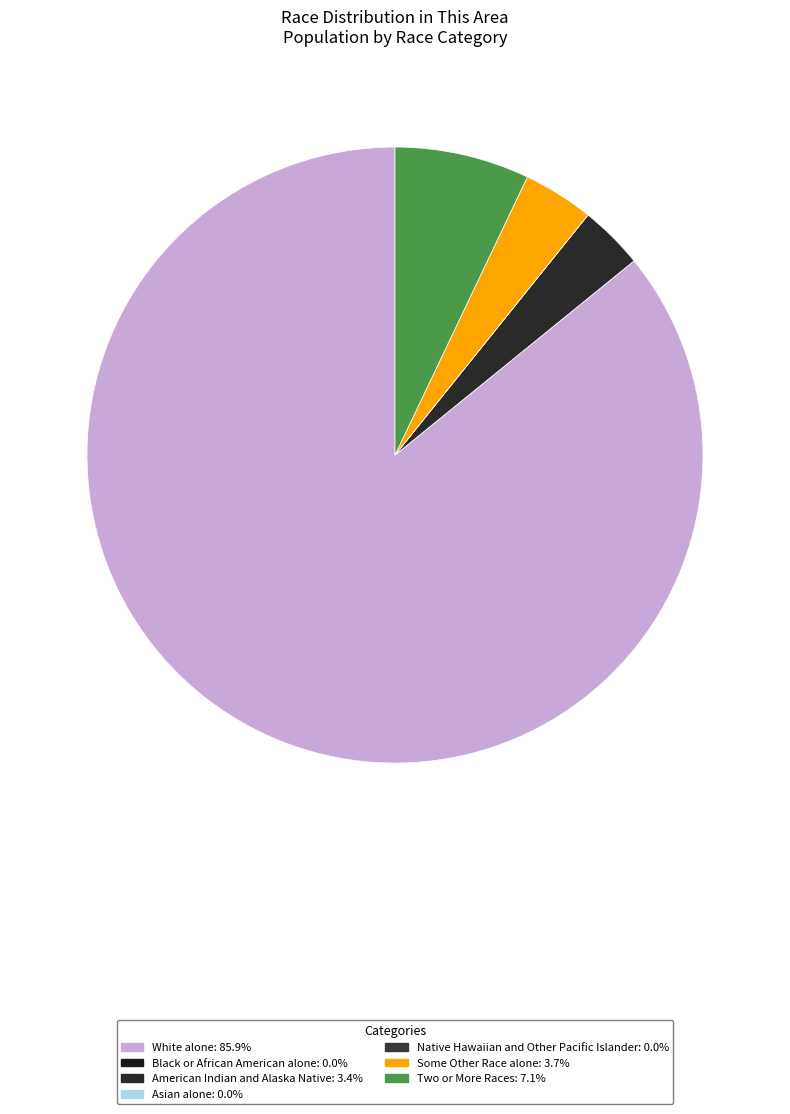

Count the number of slices in the pie.

7